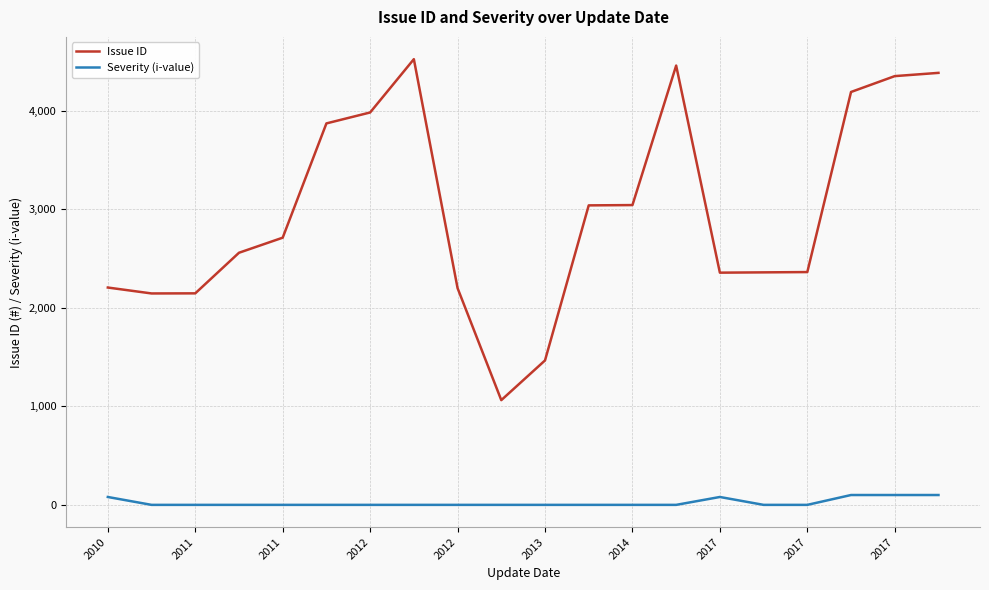

Rank the series by their average value, from highest to lowest.

Issue ID, Severity (i-value)